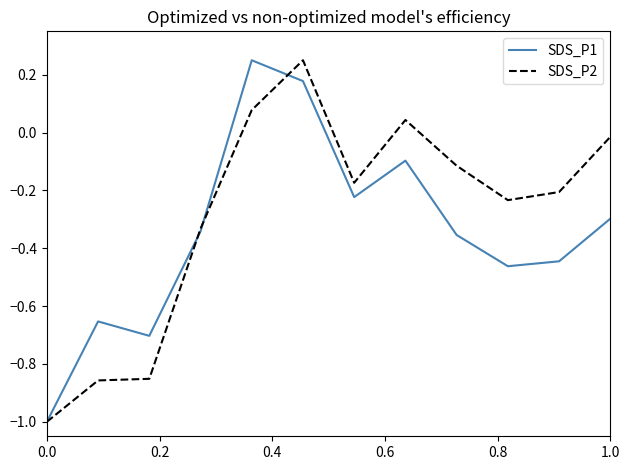

What is the minimum value for SDS_P1?

-1.0